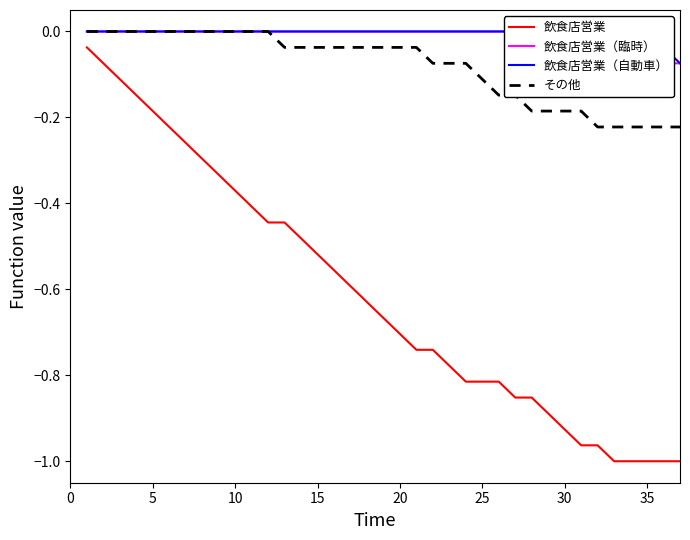

True or false: 飲食店営業（臨時） and 飲食店営業 intersect in this chart.

False